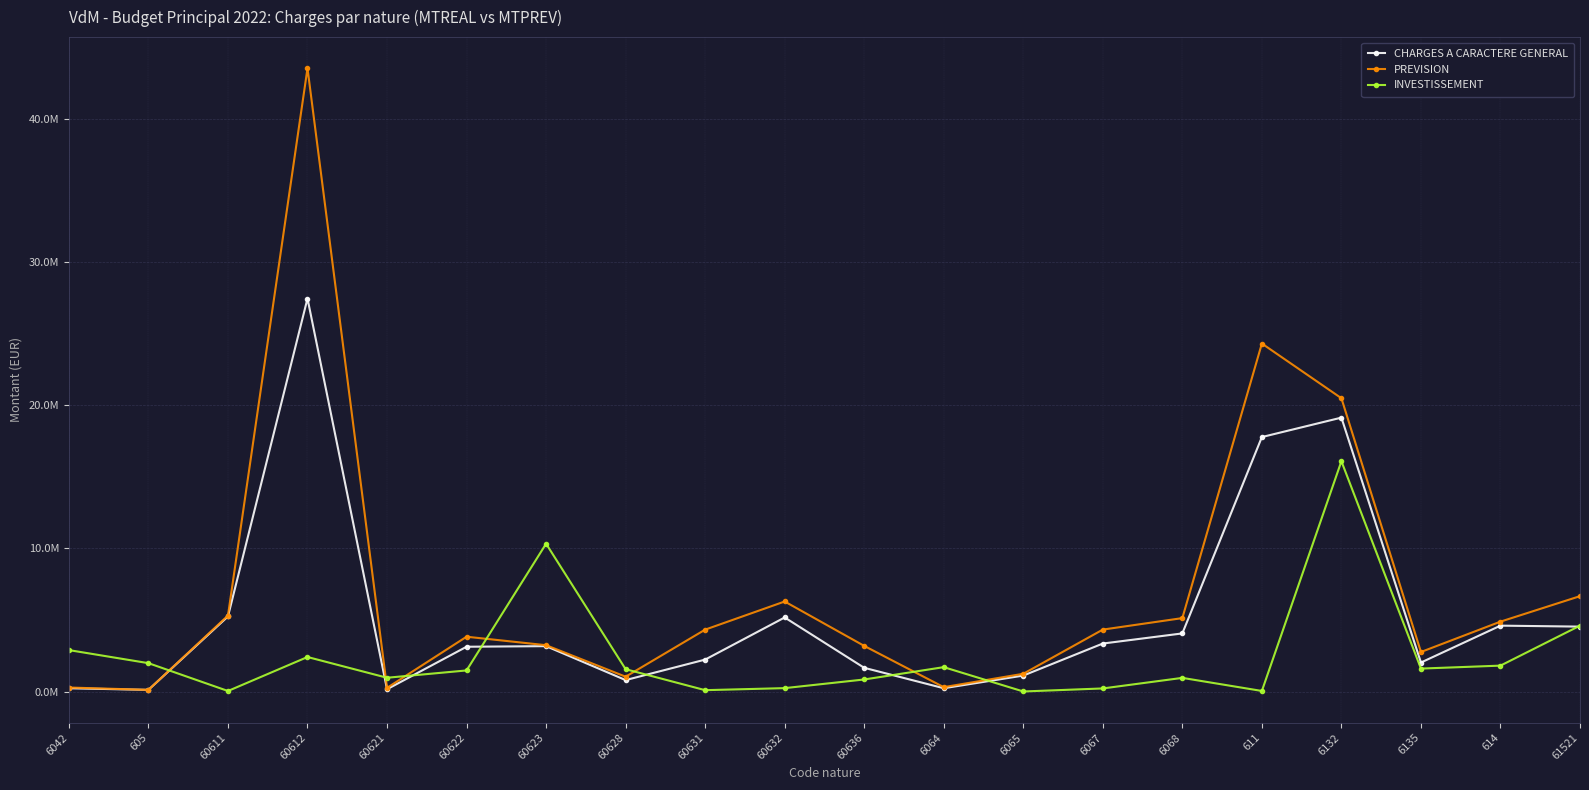

In PREVISION, how many points are lower than both neighbors (excluding endpoints)?

5